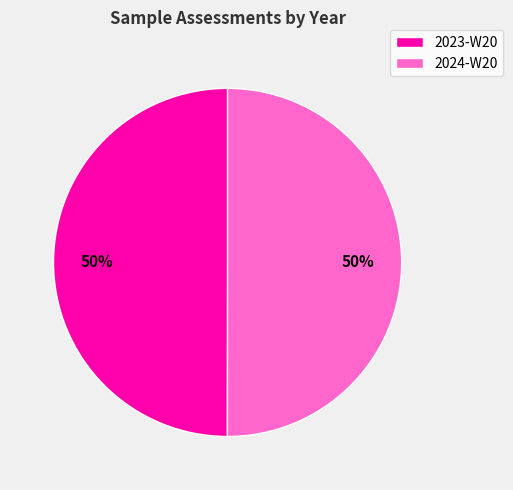

Approximately how many times larger is the value at 2023-W20 compared to 2024-W20?

1.0